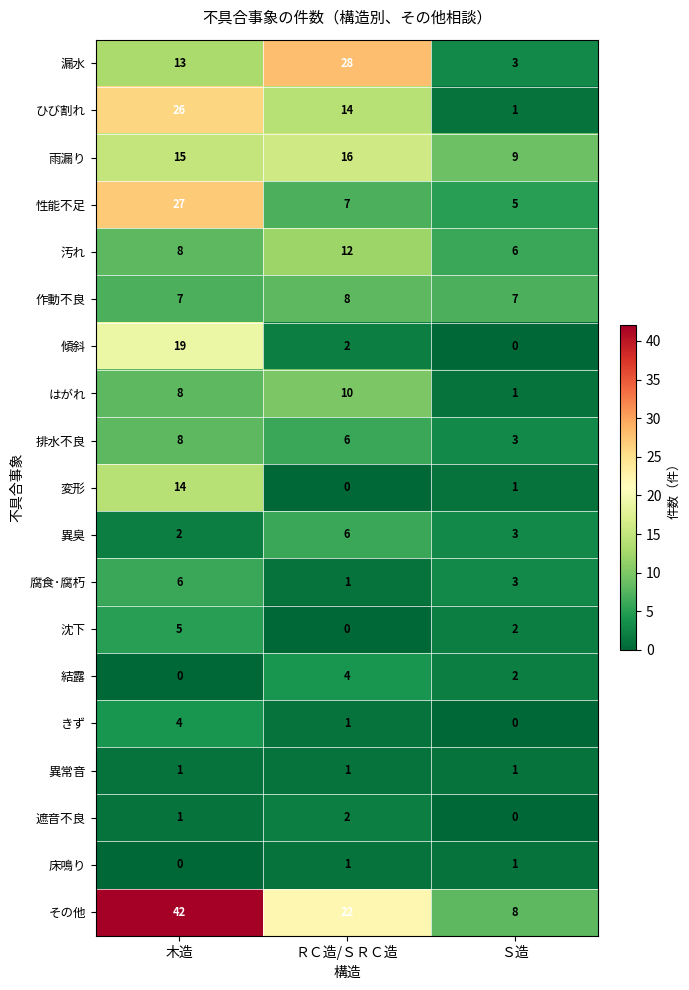

Which series has the largest range (max minus min)?

その他